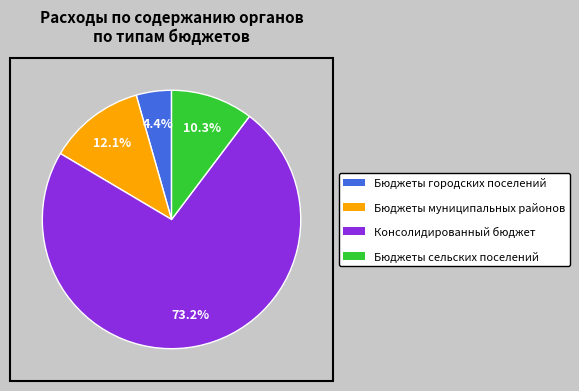

How many segments does this pie chart have?

4